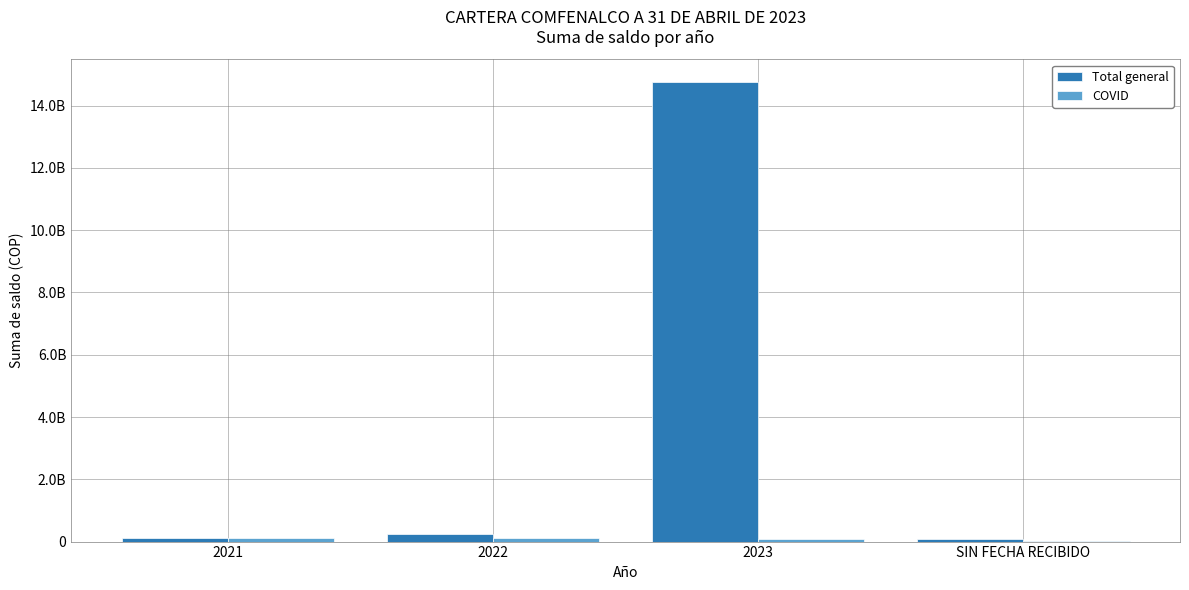

Are the bars grouped side by side (vs. stacked)?

Yes